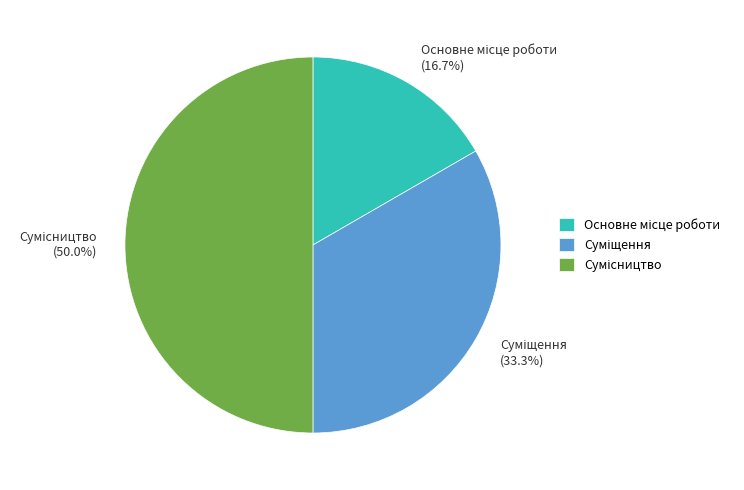

What is the total percentage of Сумісництво and Суміщення?

83.3%